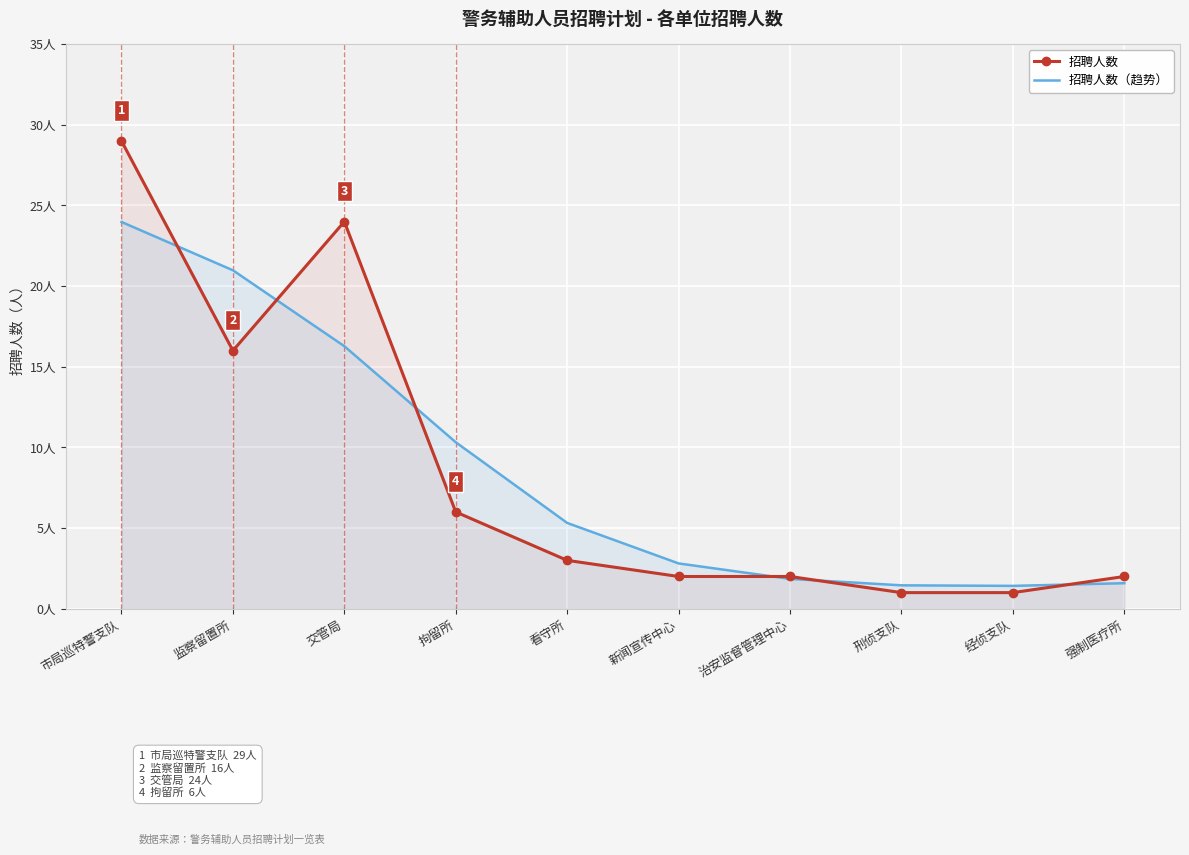

How many values in the 招聘人数 series exceed 3?

4